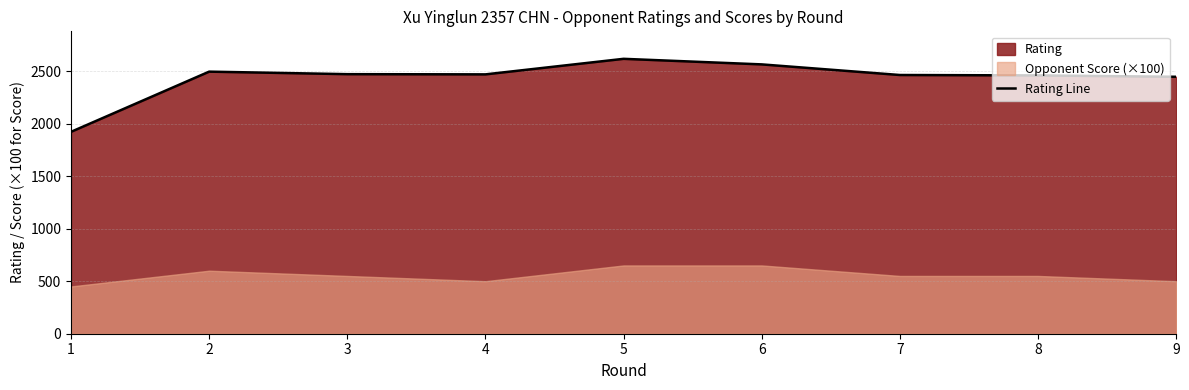

What is the change in value from 1 to 2?

+573